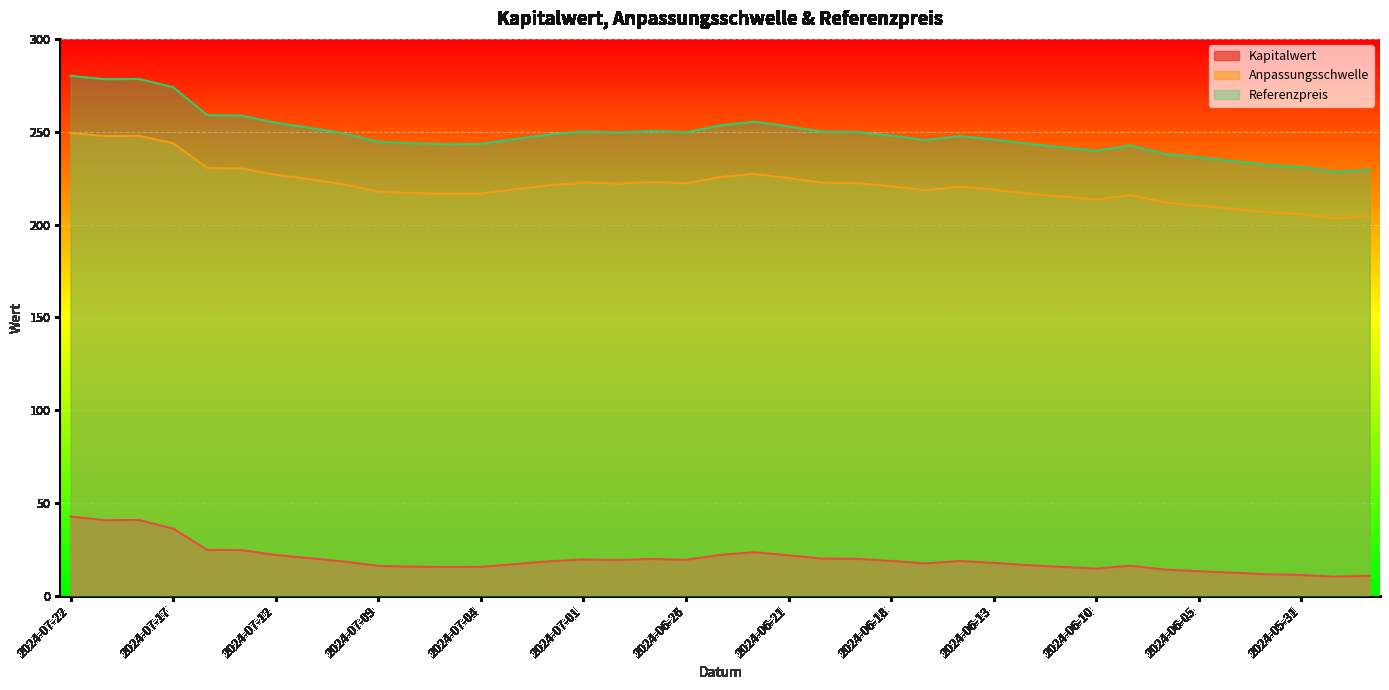

Which series has the largest range (max minus min)?

Referenzpreis